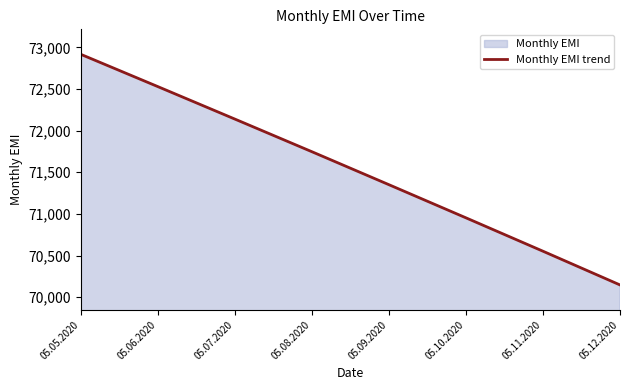

What is the value of the 1st point from the left?

72916.7